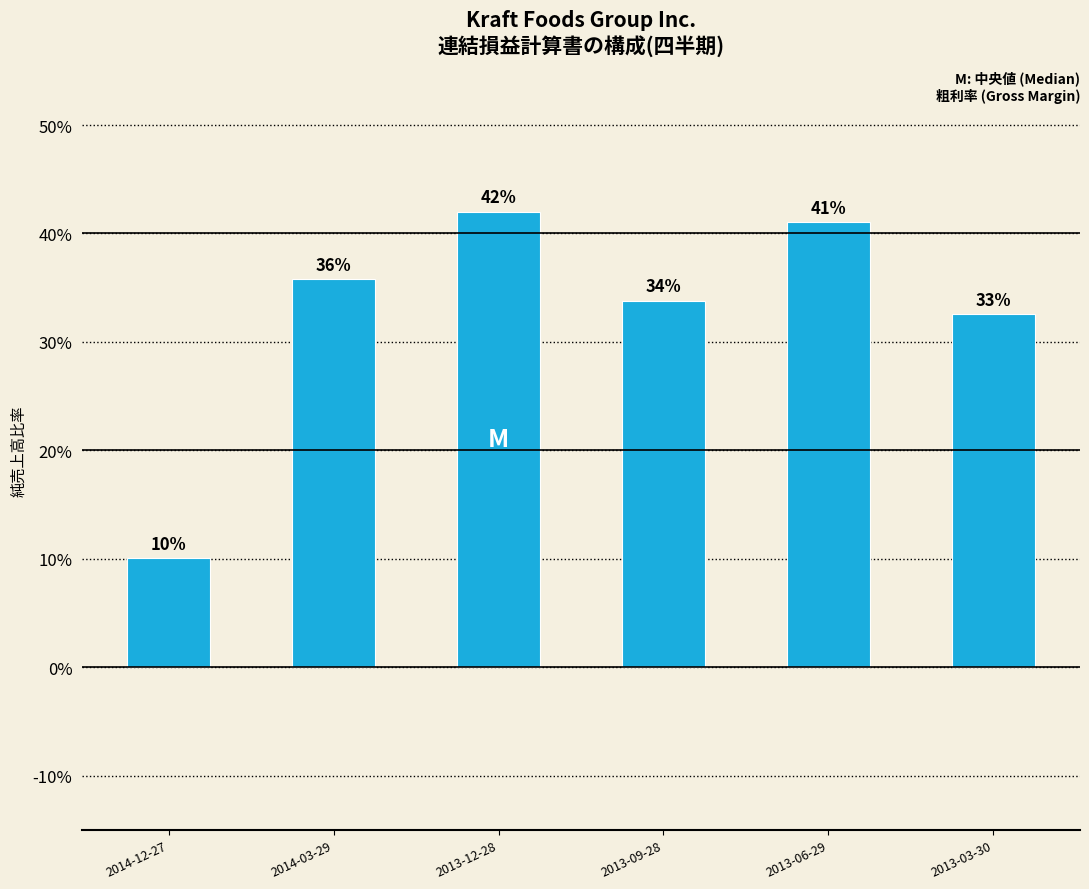

Are the bars horizontal?

No